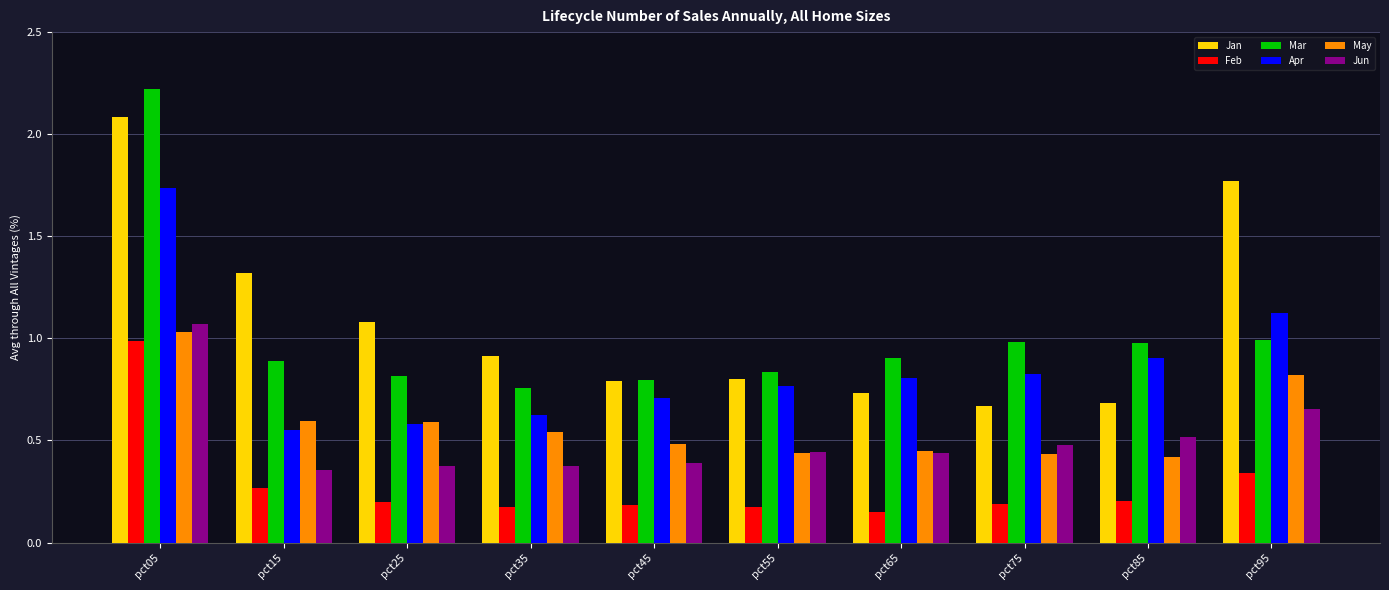

What are all the series names shown in the legend?

Jan, Feb, Mar, Apr, May, Jun